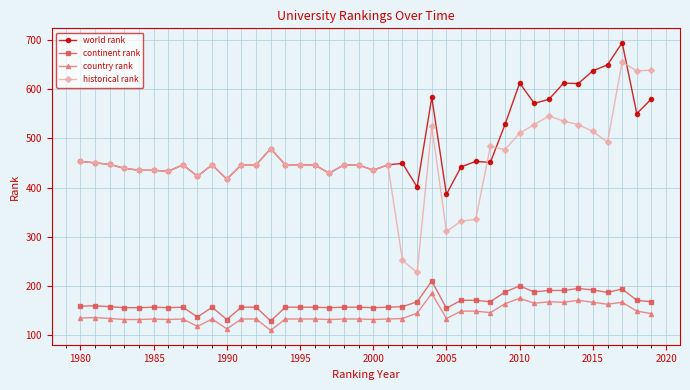

What is the value of the historical rank point at the 11th from the left?

417.0